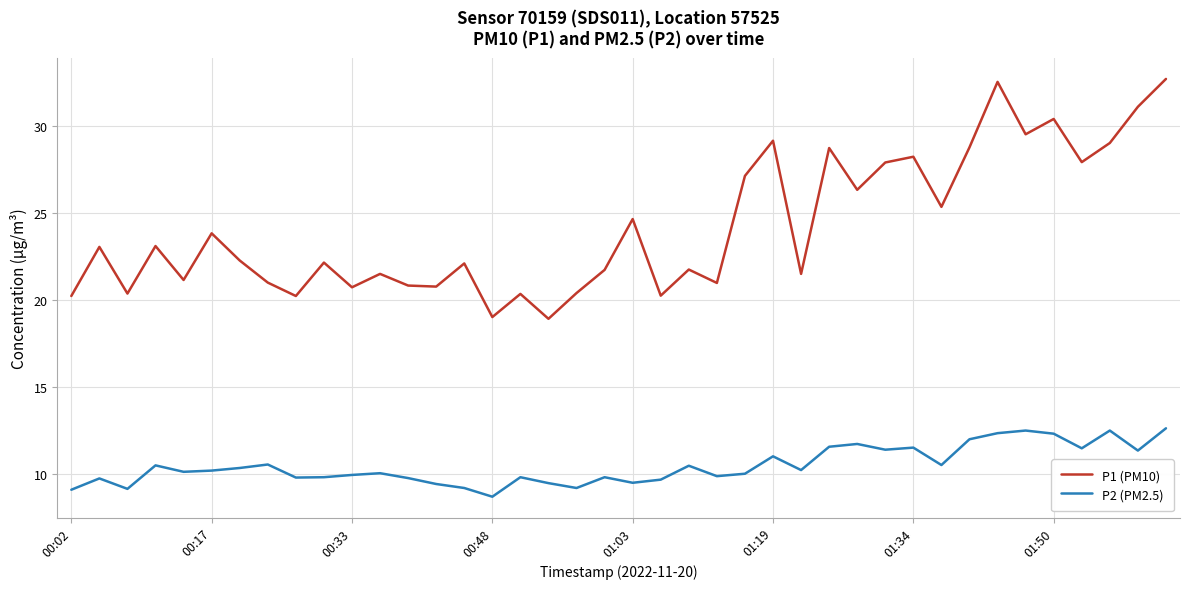

Which series has the widest spread of values?

P1 (PM10)